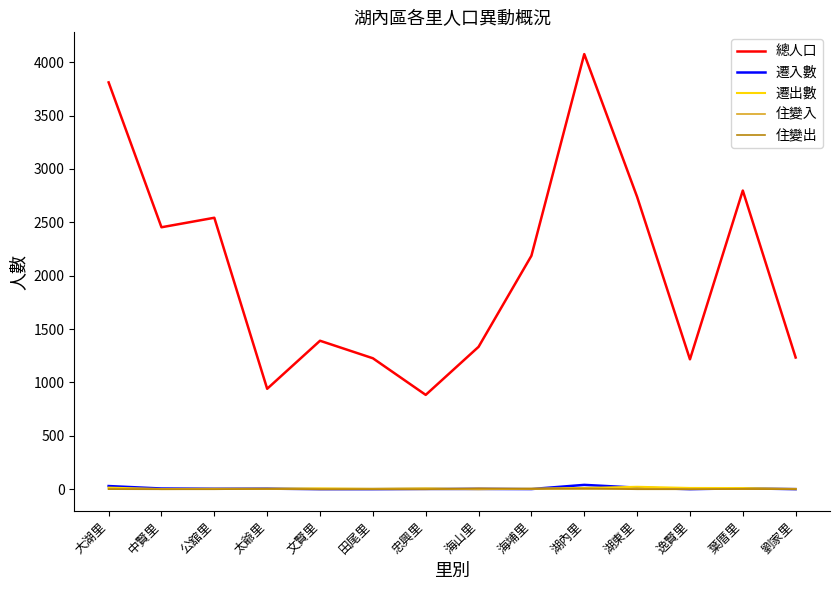

The value of 總人口 at 太爺里 is 941. True or false?

True